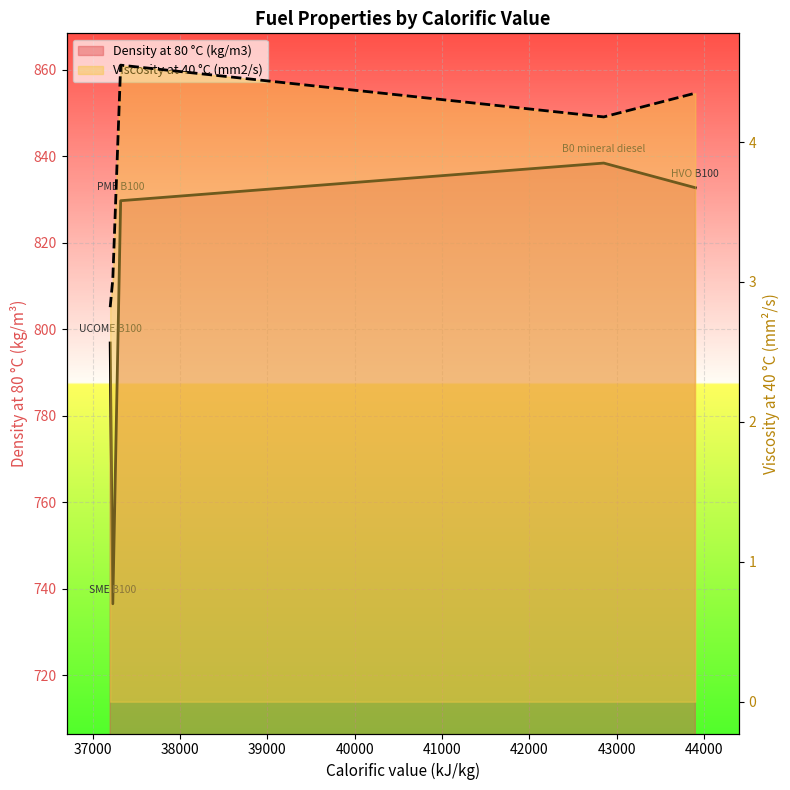

What is the highest value of the Density at 80 °C (kg/m3) series?

838.4